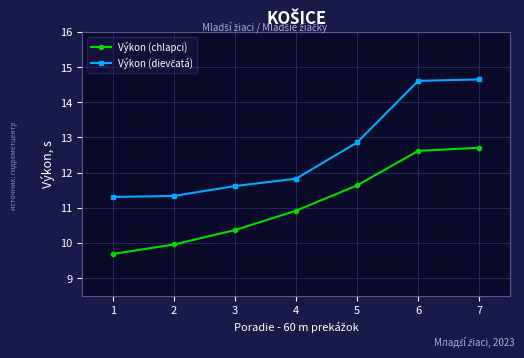

What is the greatest value displayed?

14.7